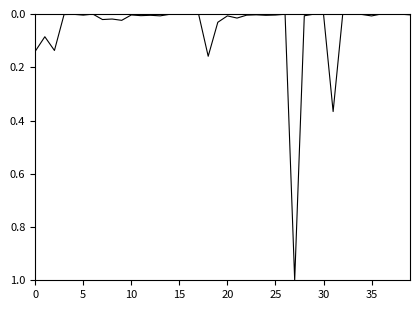

What is the maximum value shown in the chart?

1.0